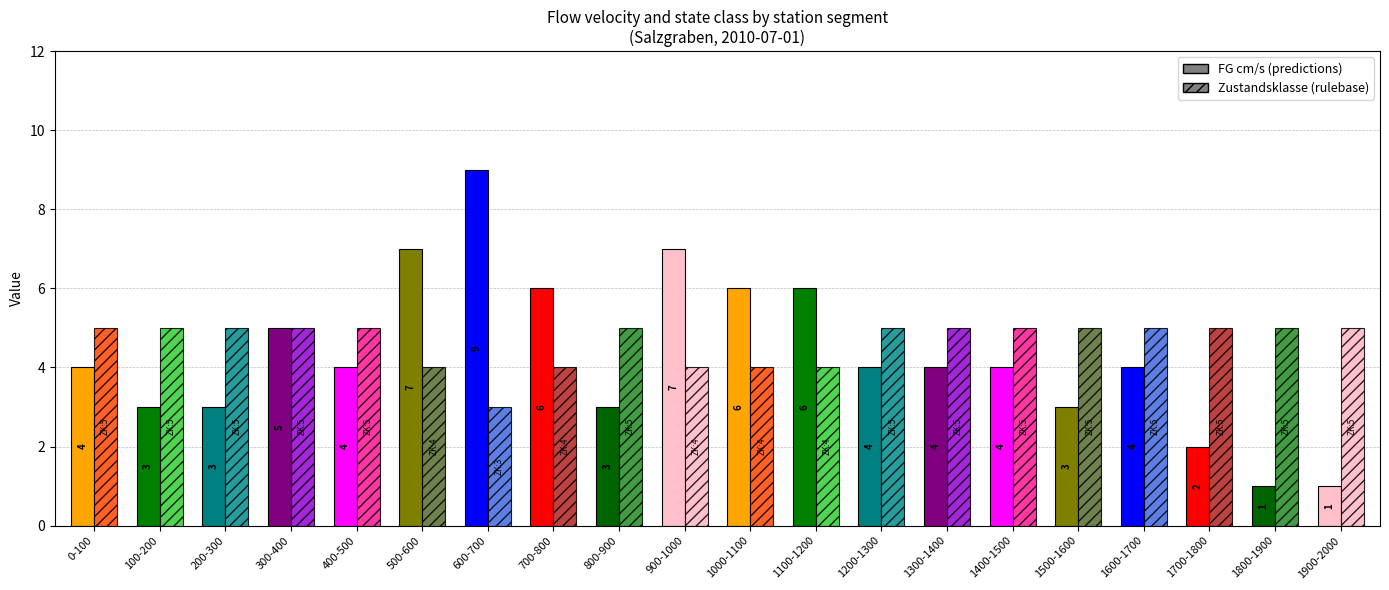

What is the difference between the highest and lowest values at 1100-1200?

2